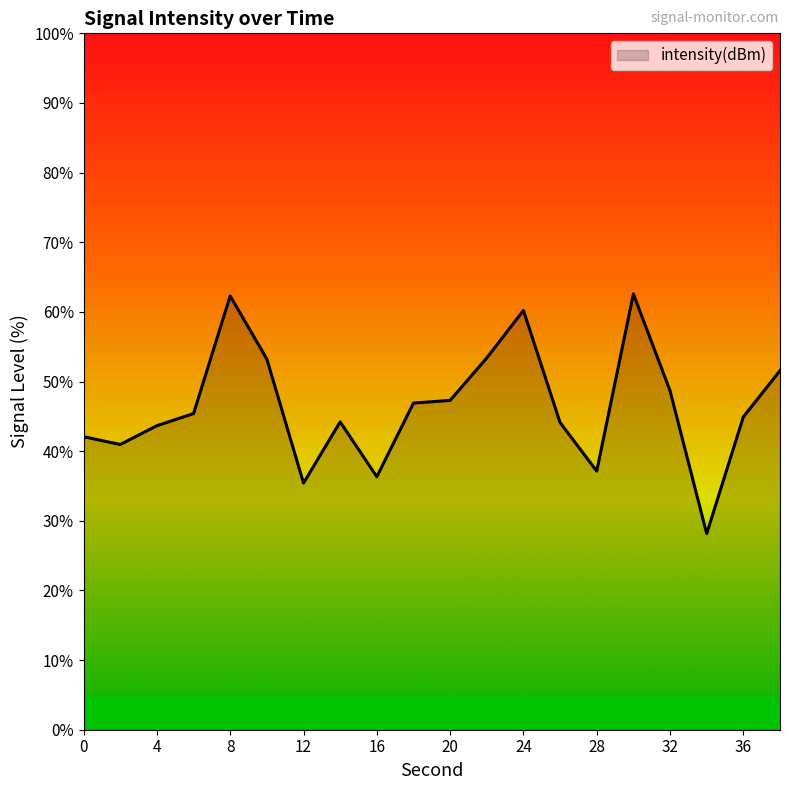

What is the greatest value displayed?

62.6